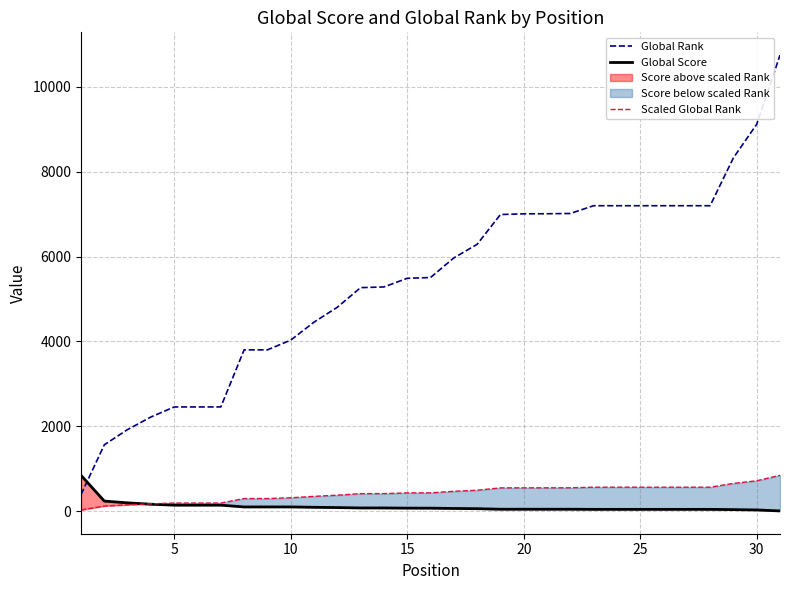

What is the greatest value displayed?

10747.0